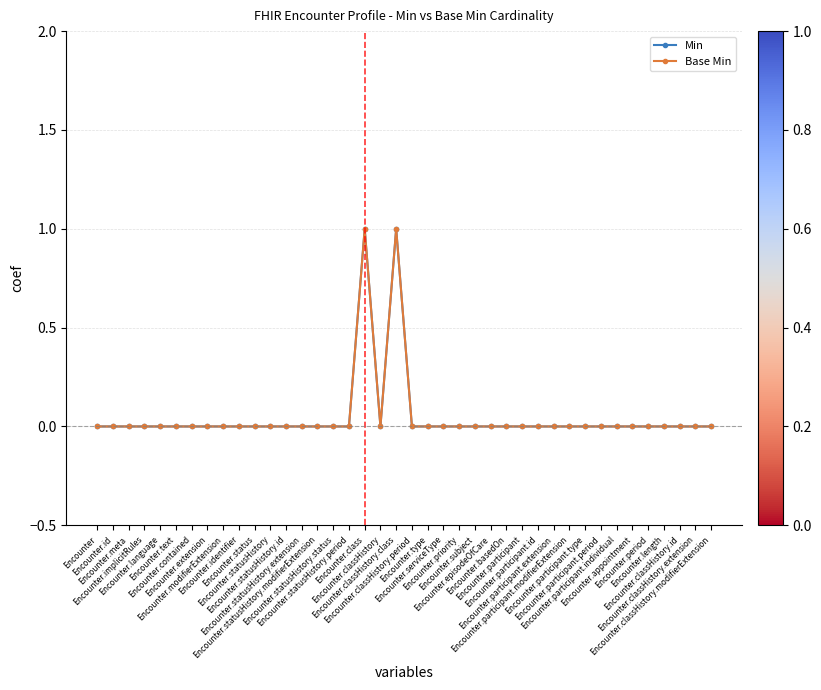

Does the chart have visible grid lines?

Yes